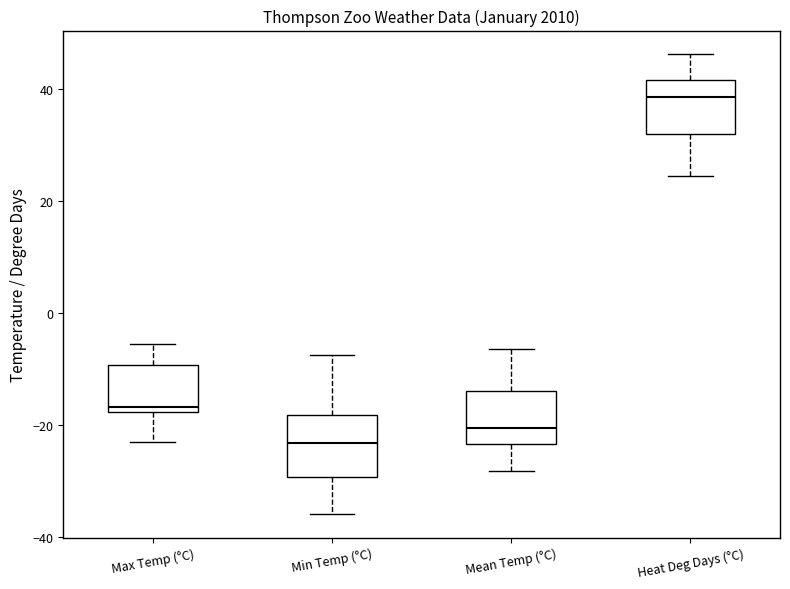

Which box's median line is the highest?

Heat Deg Days (°C)